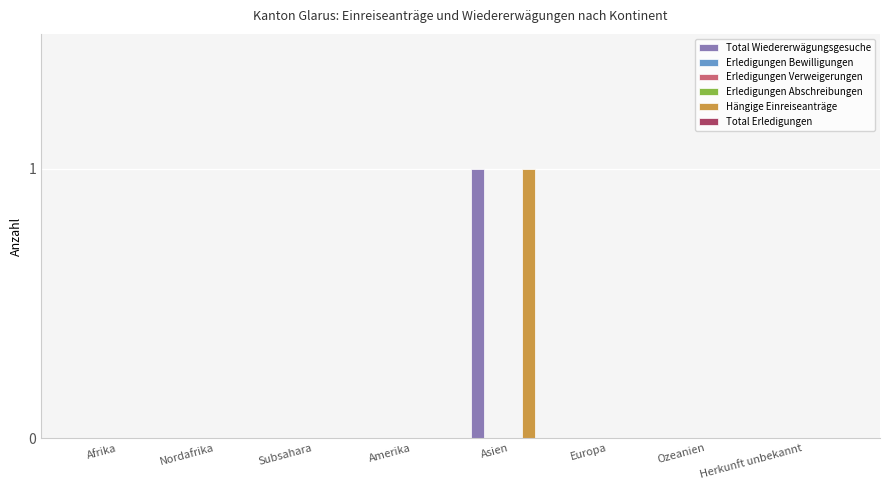

Which category has the lowest value in the Erledigungen Bewilligungen series?

Afrika